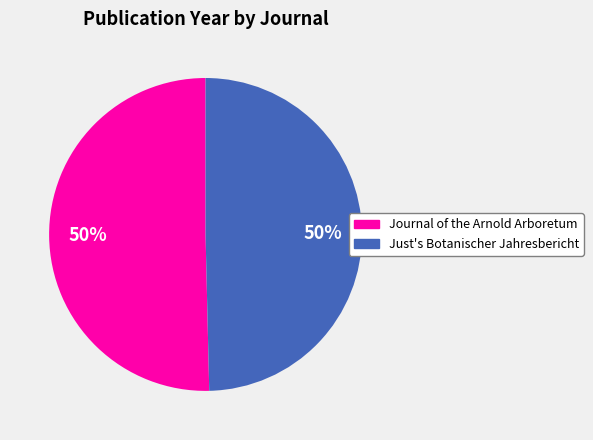

Approximately how many times larger is the value at Journal of the Arnold Arboretum compared to Just's Botanischer Jahresbericht?

1.0